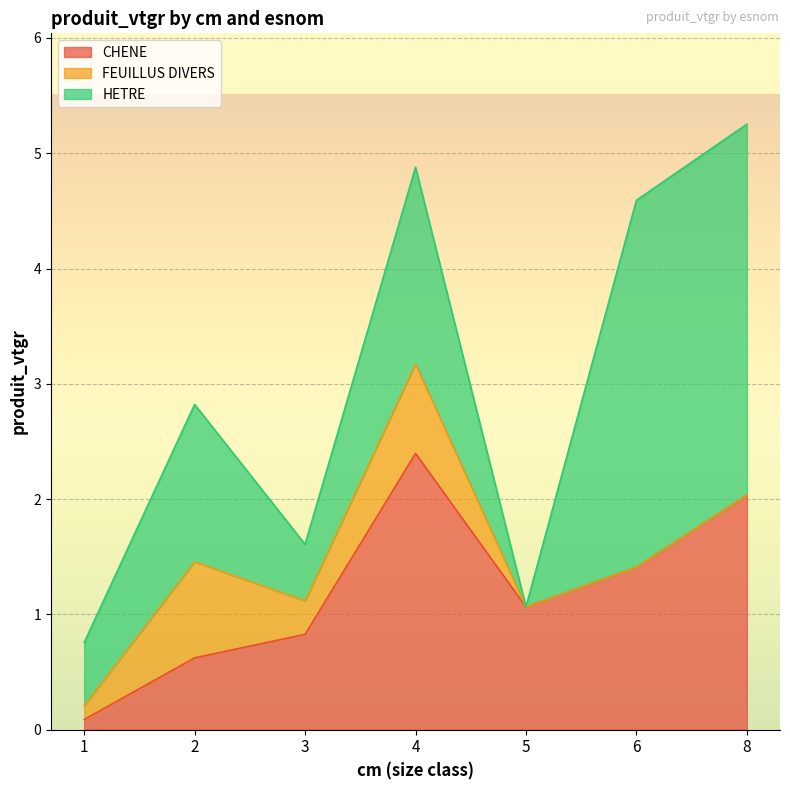

Is the value of CHENE at 1 greater than the value of HETRE at 5?

Yes